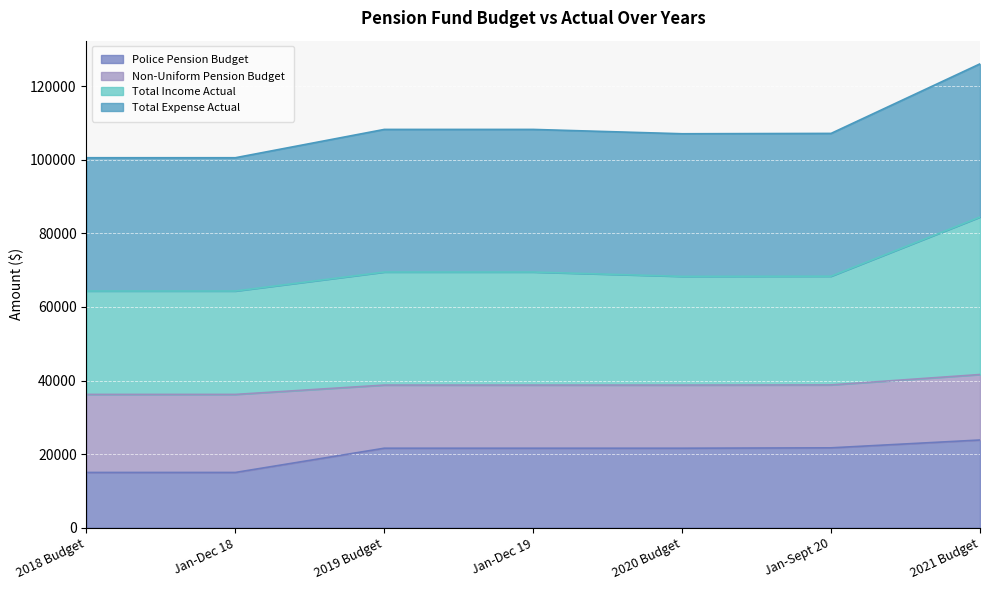

What is the label of the 6th point from the right?

Jan-Dec 18